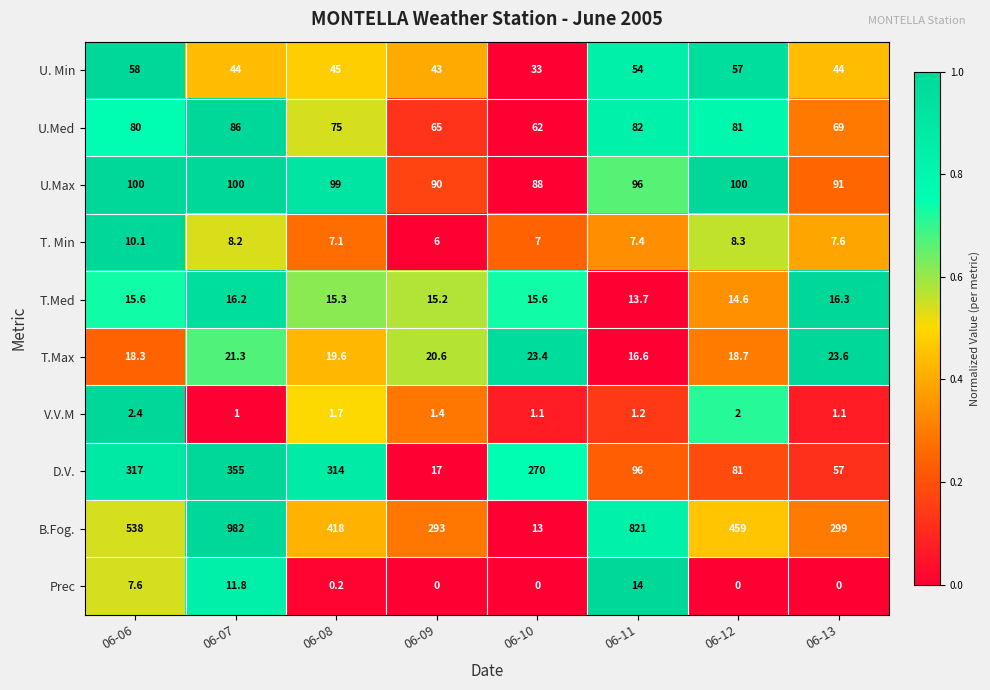

At which label does B.Fog. reach its peak?

06-07